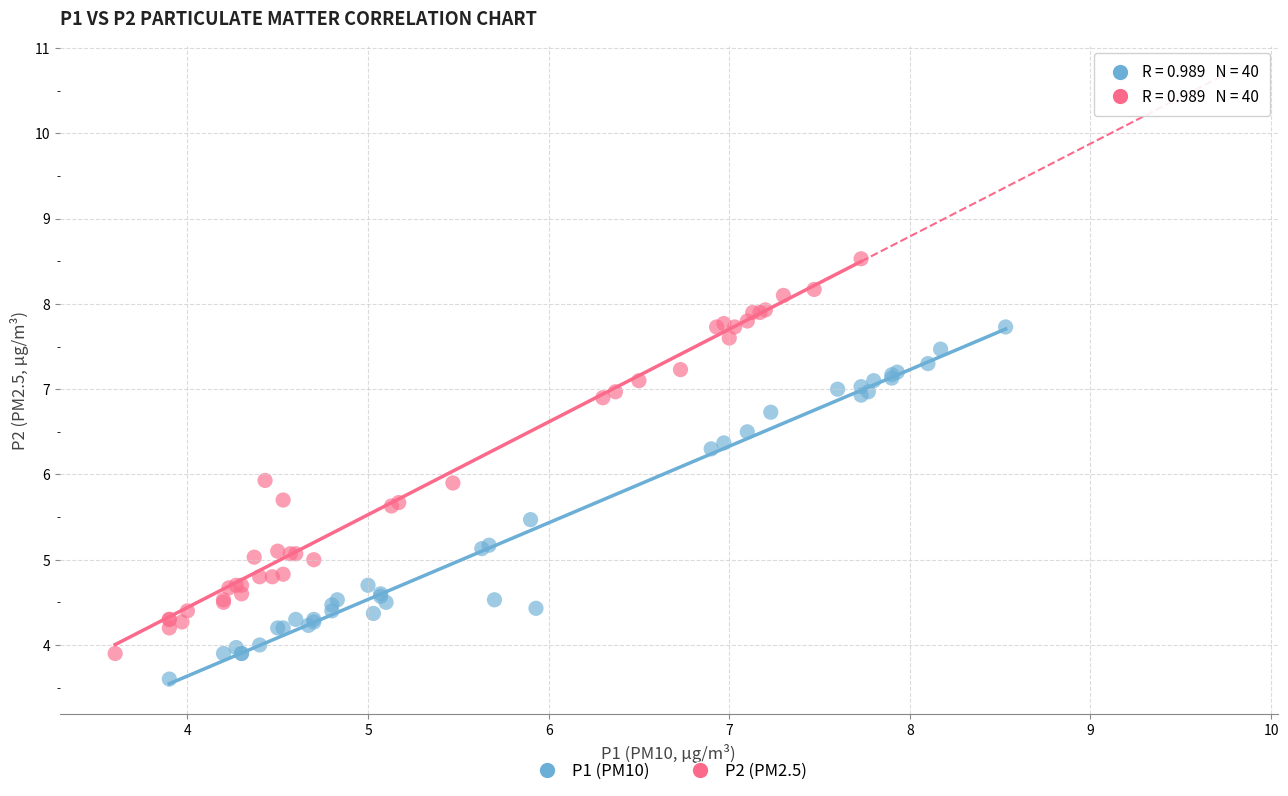

Which series has the largest Y range (max minus min)?

P2 (PM2.5)